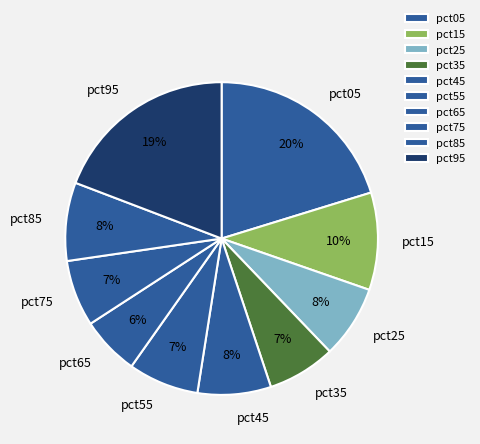

To the nearest percent, what portion does pct75 represent?

7%